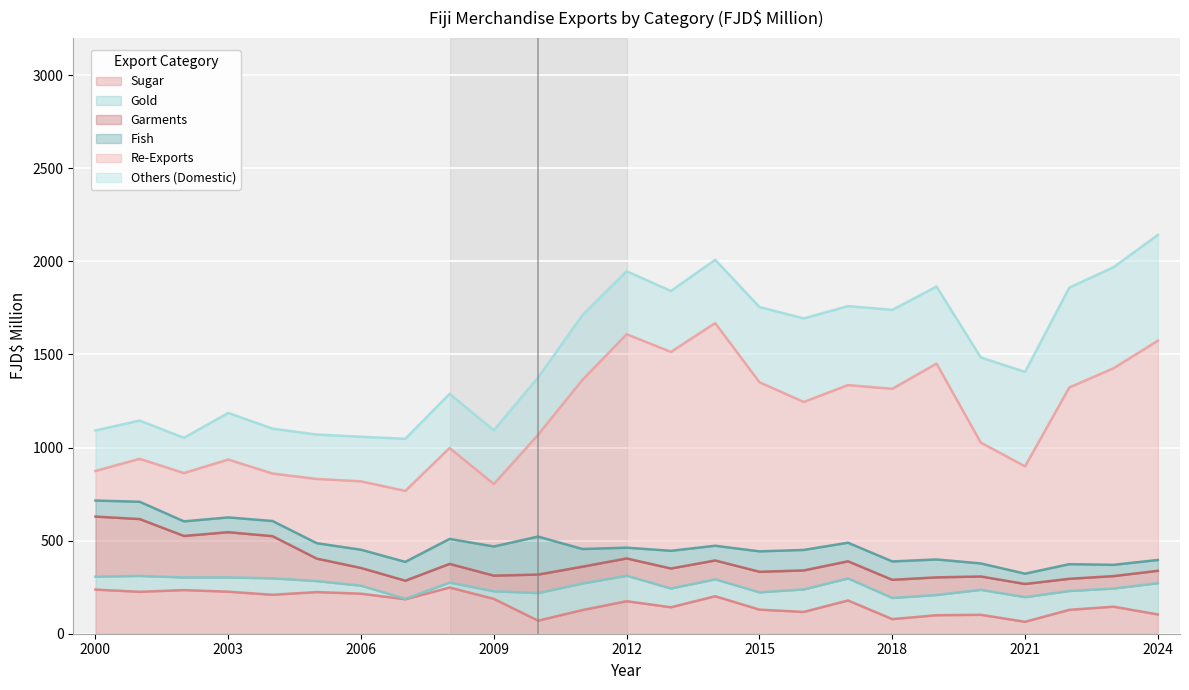

Which series has the widest spread of values?

Re-Exports